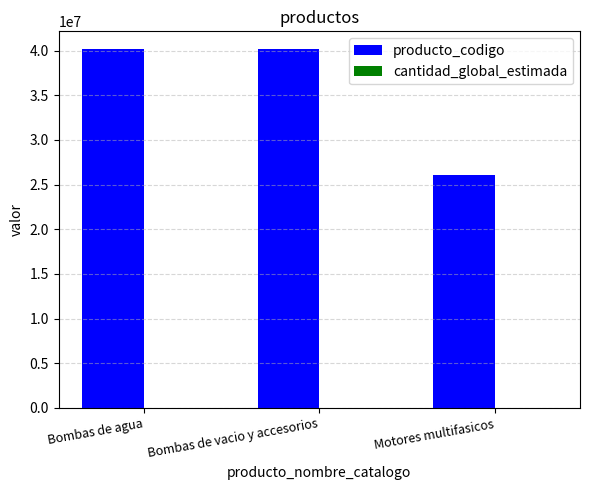

What is the greatest value displayed?

40151510